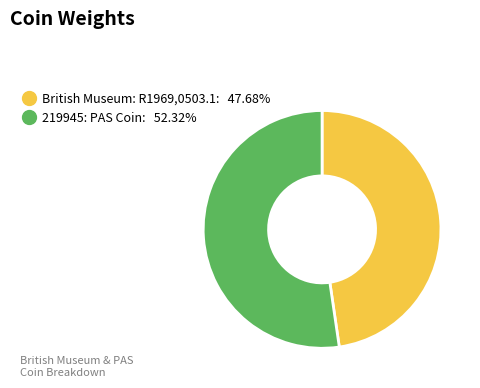

What is the ratio of the value at 219945: PAS Coin to the value at British Museum: R1969,0503.1?

1.1